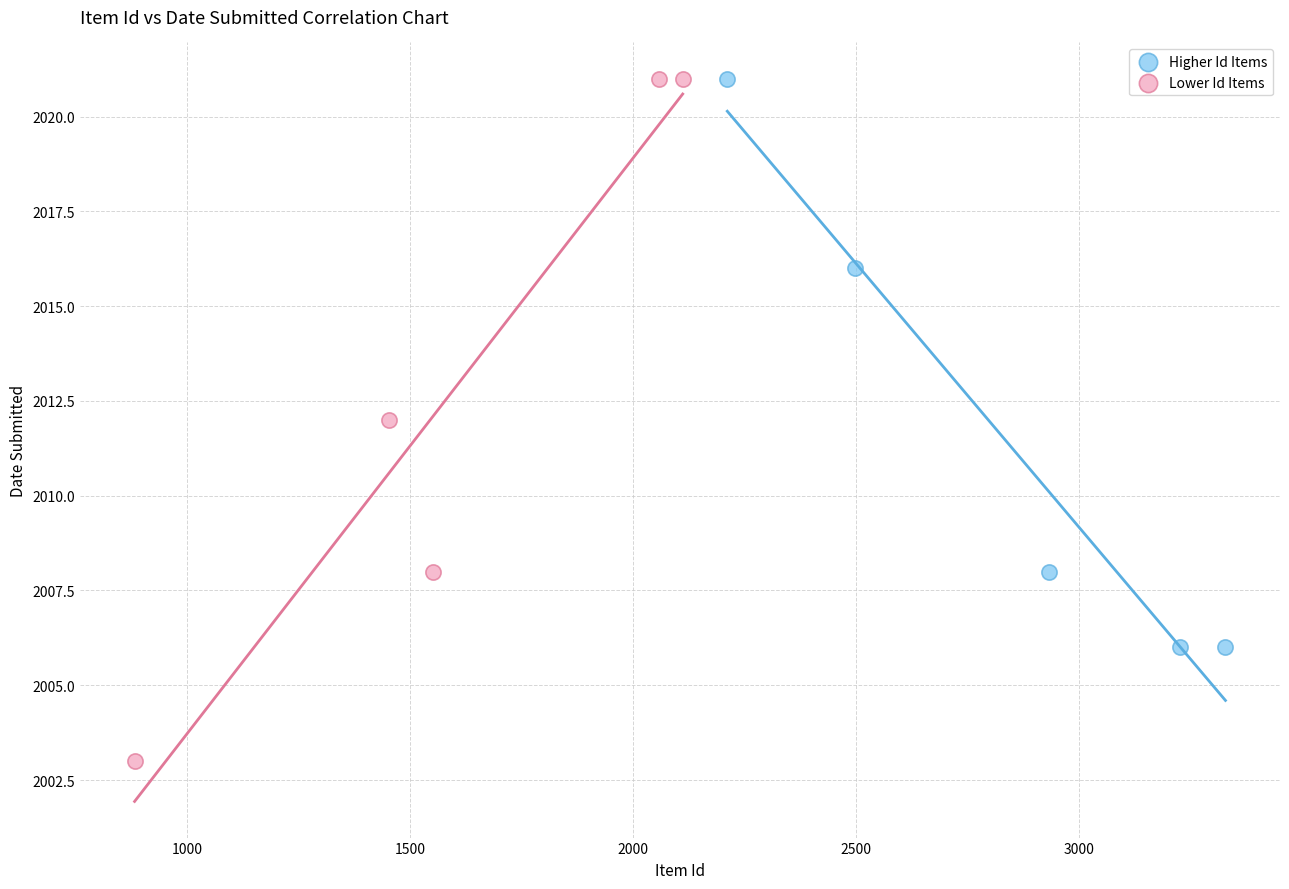

Which series has the widest spread of Y values?

Lower Id Items